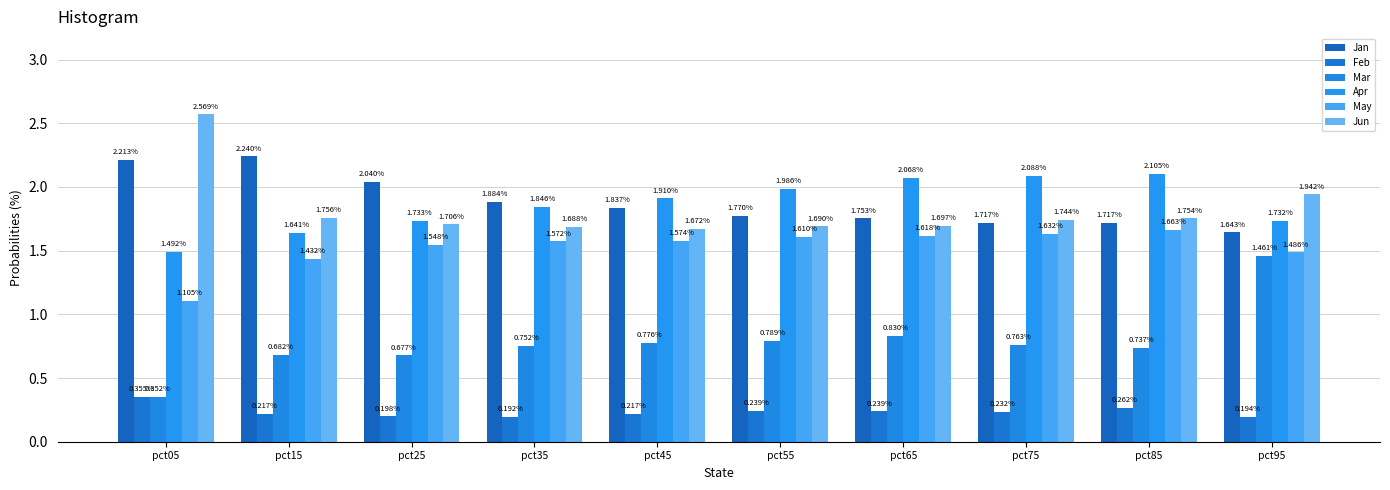

How many distinct data groups are displayed?

6